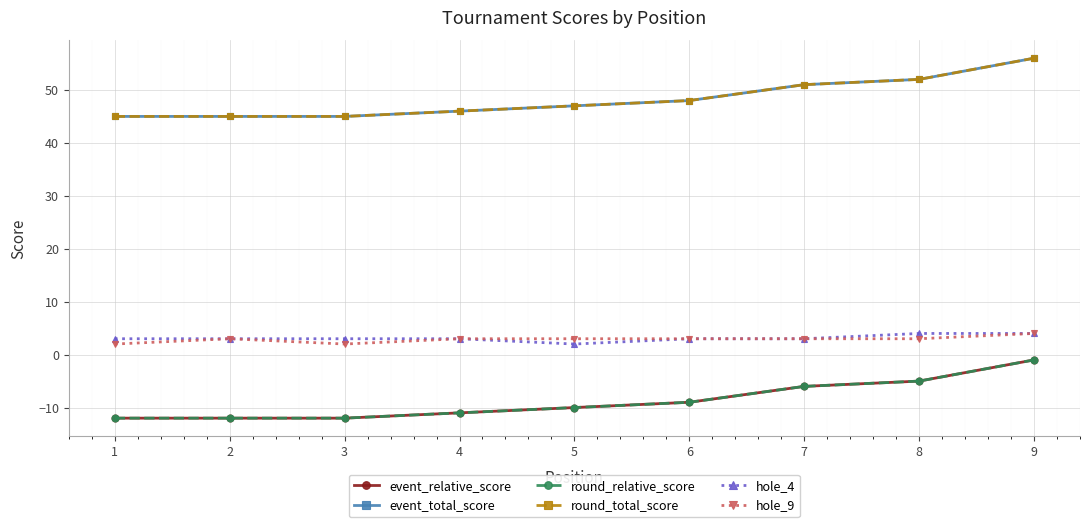

How many lines are shown in the chart?

6